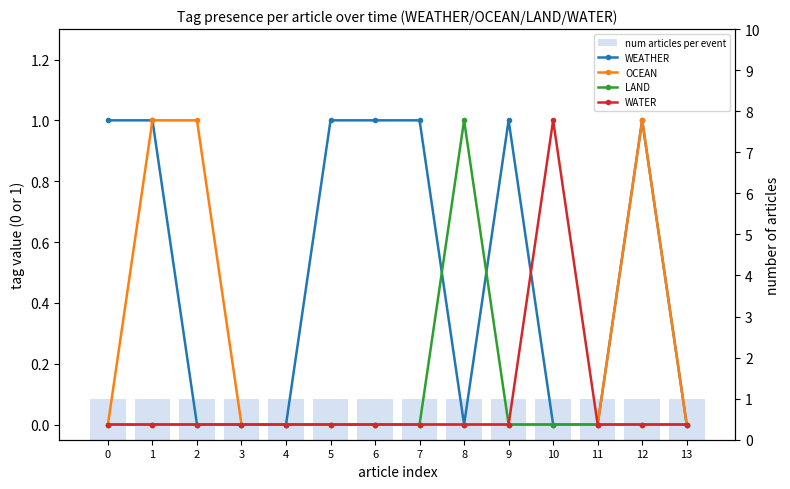

Read the num articles per event value at 4.

1